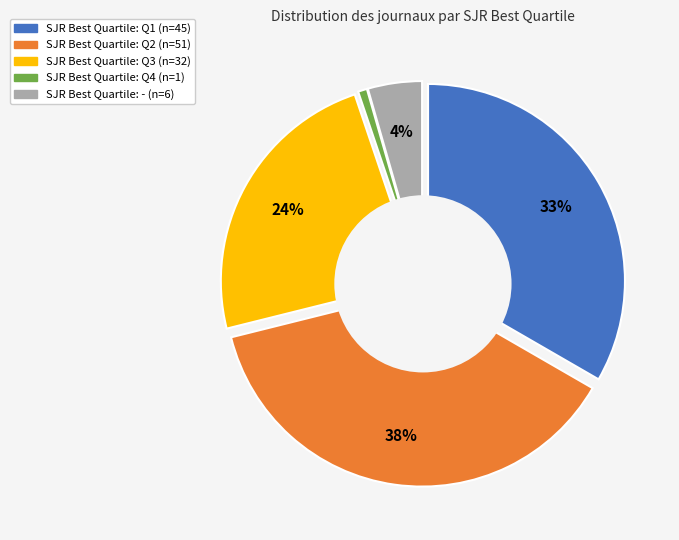

True or false: Q1 accounts for 33% of the total.

True